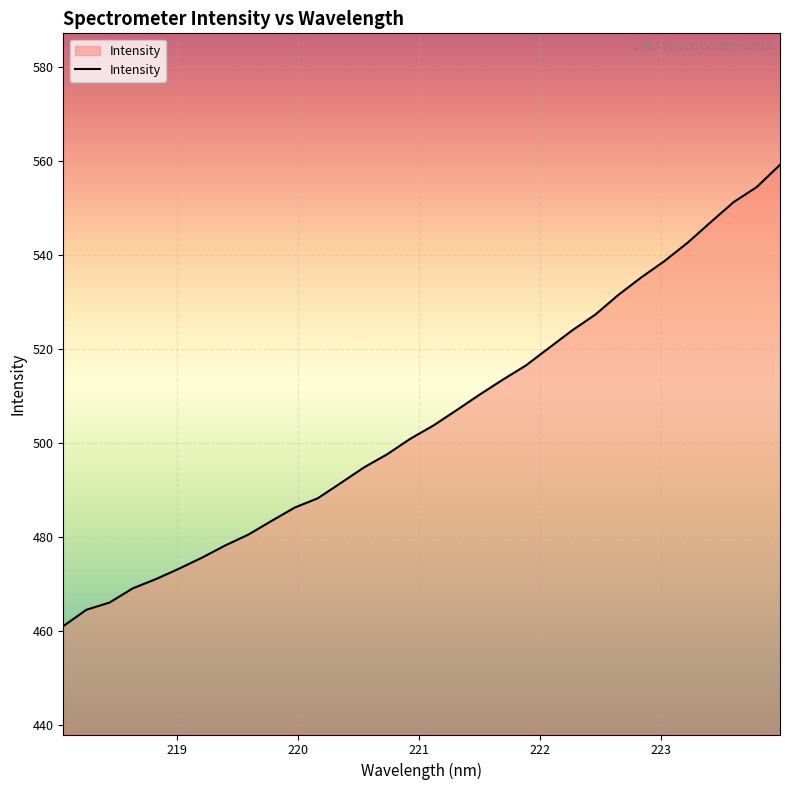

How many lines are shown in the chart?

1